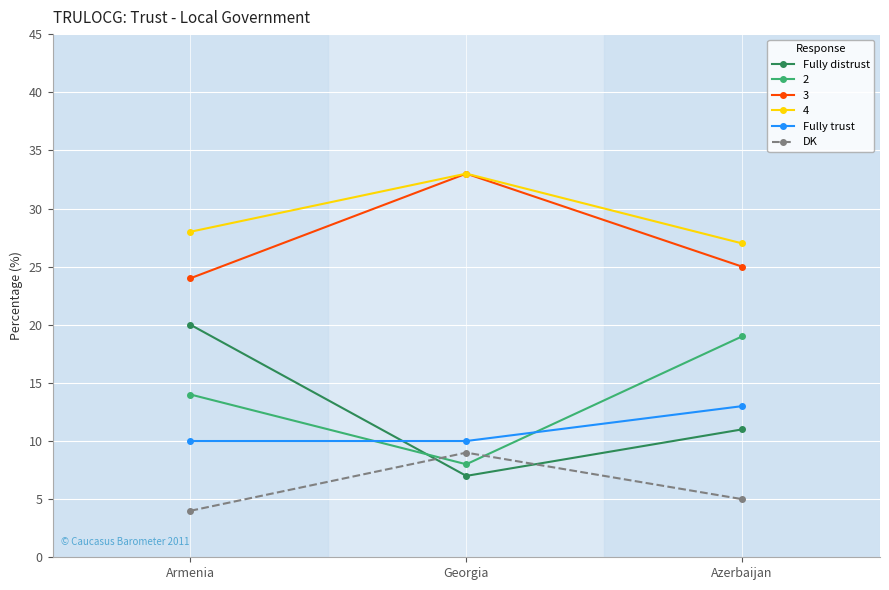

What is the label of the 3rd point from the right?

Armenia